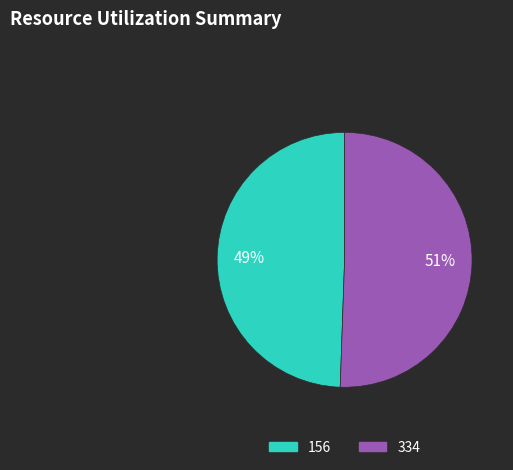

Combined, do 334 and 156 account for over 50%?

Yes